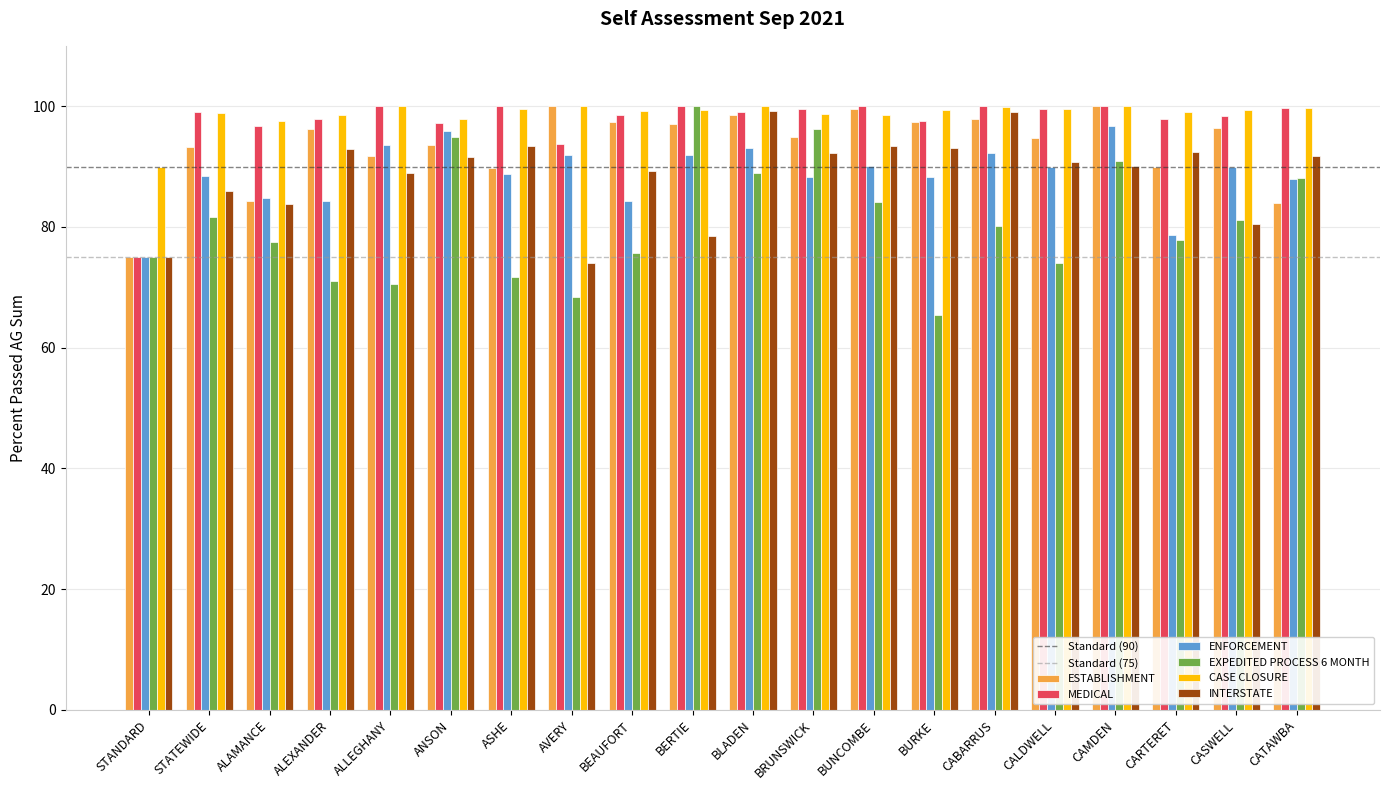

What position from the right is CASWELL?

2